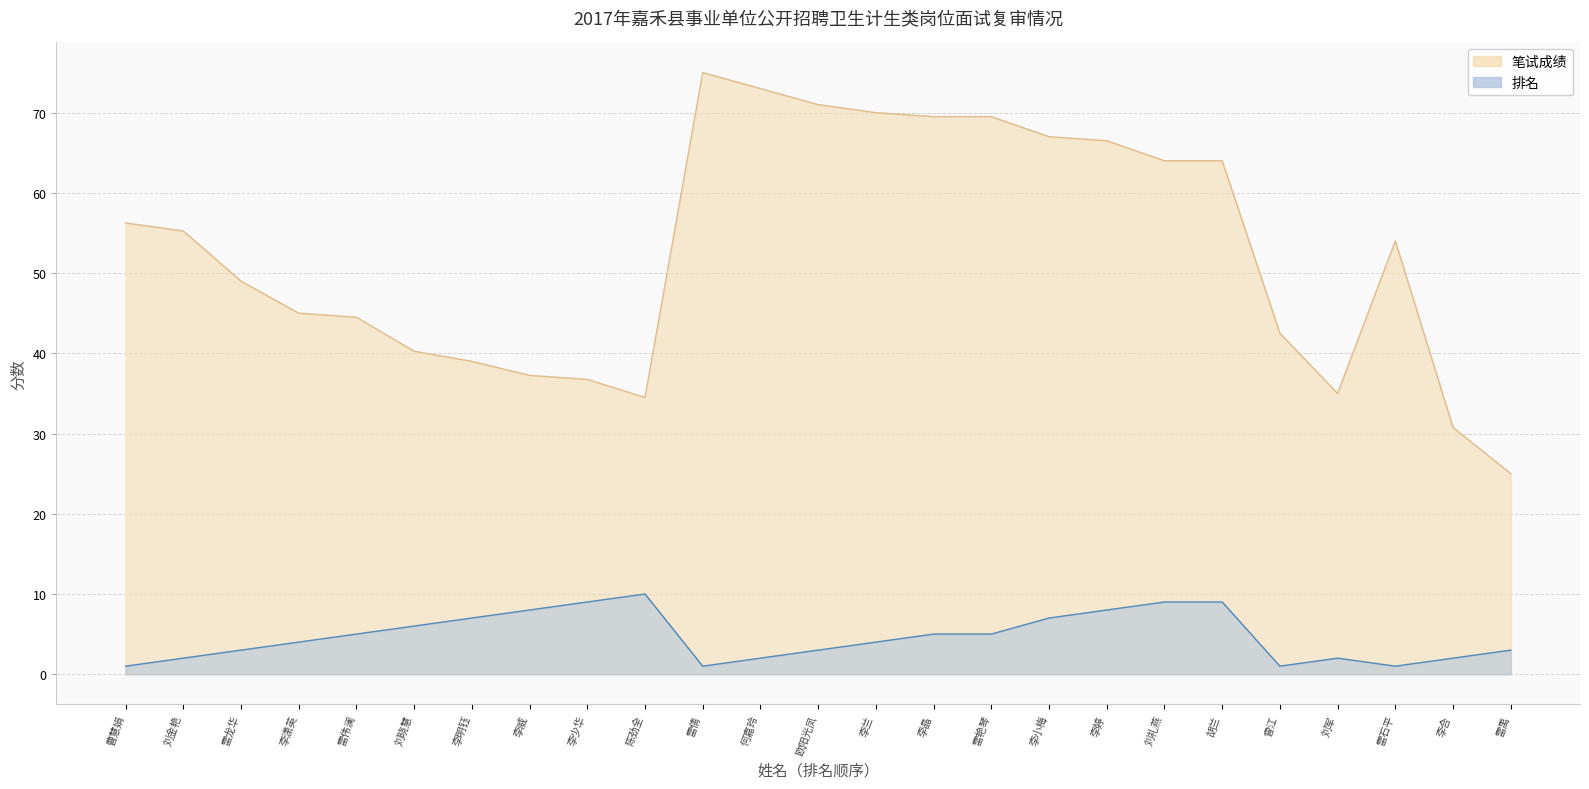

At which category does the chart reach its minimum across all series?

曹慧娟